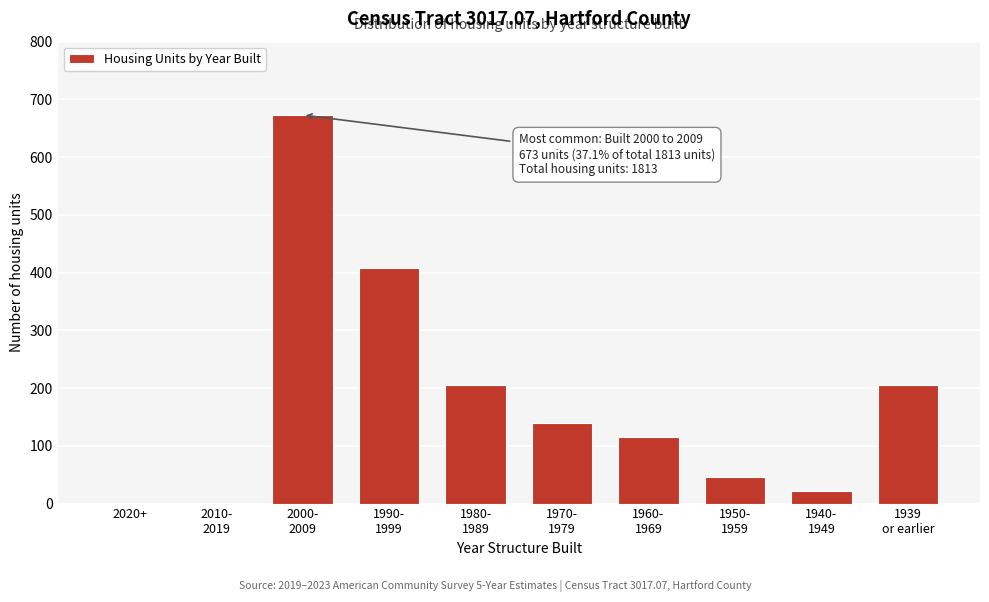

What is the sum of all values?

1813